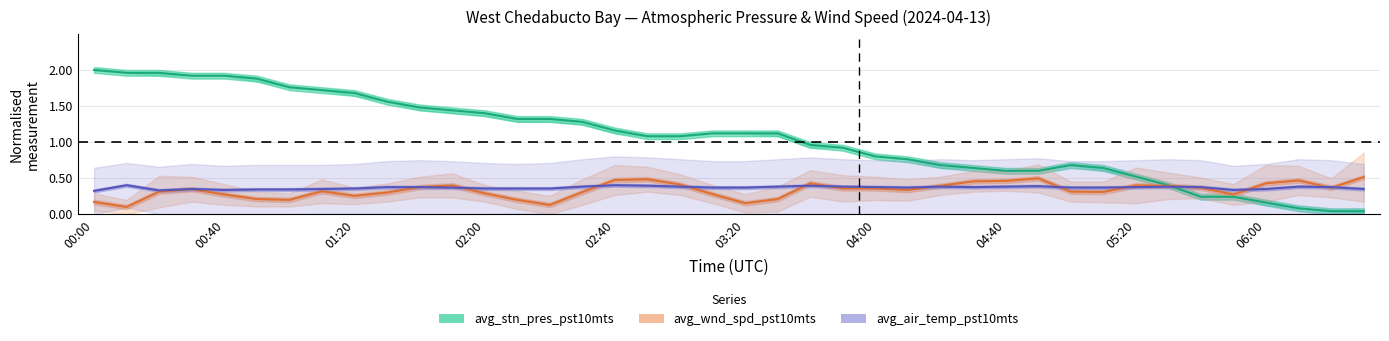

The value of avg_wnd_spd_pst10mts at 11 is 0.5. True or false?

False